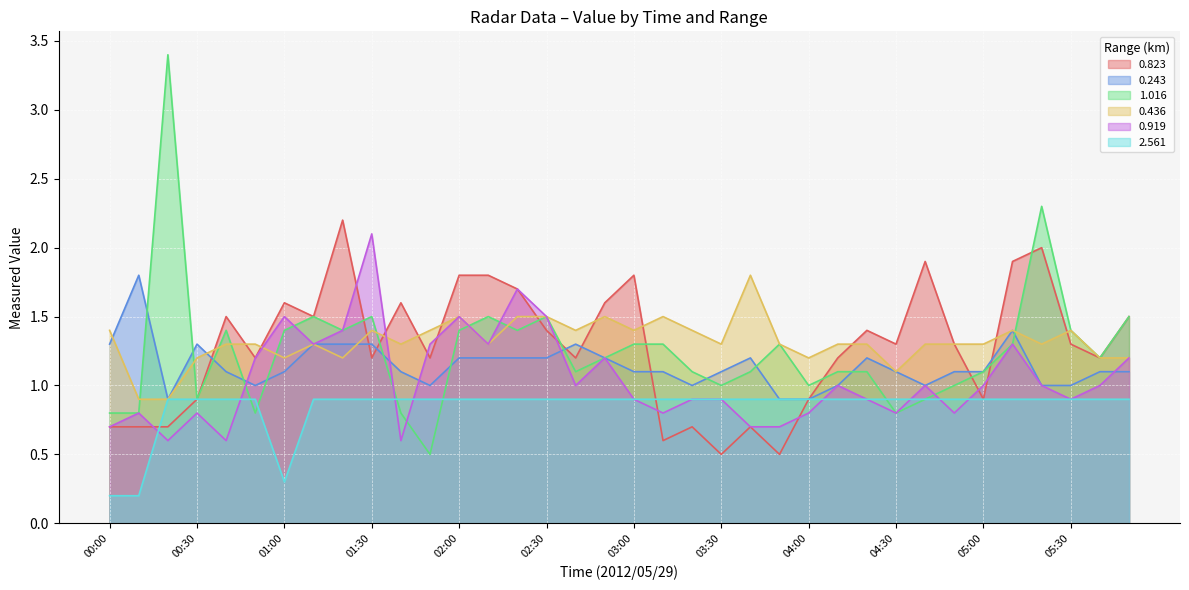

What value does the 2.561 series have at 03:50?

0.9